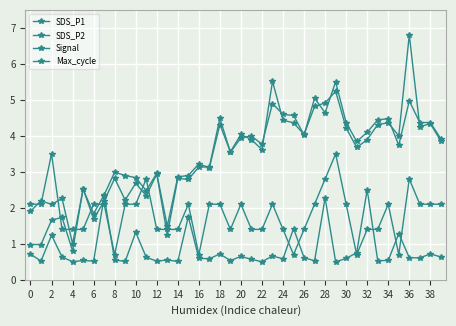

True or false: SDS_P1 has more than 2 interior local peaks.

True